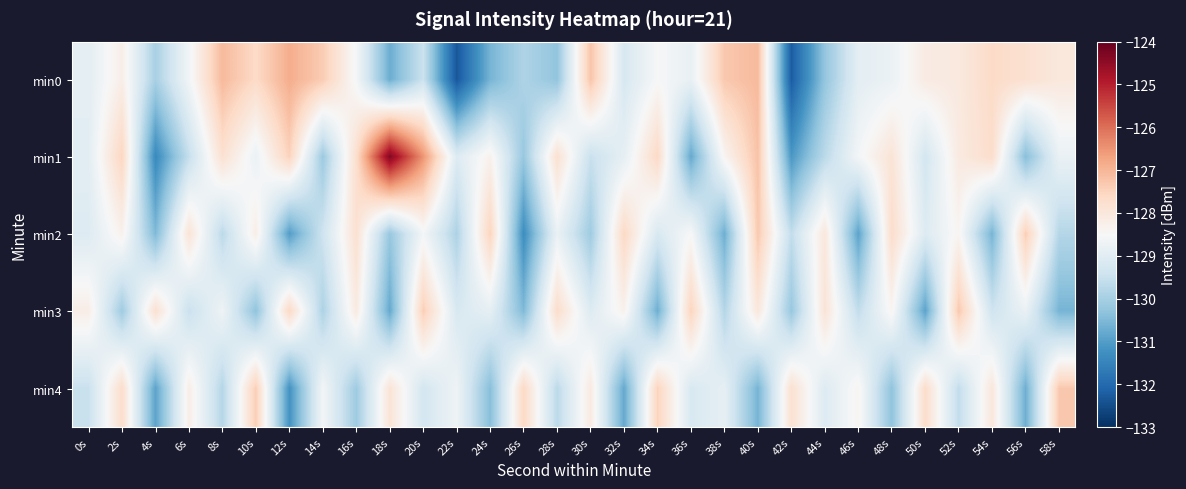

Rank the series by their maximum value, from lowest to highest.

min2, min3, min4, min0, min1